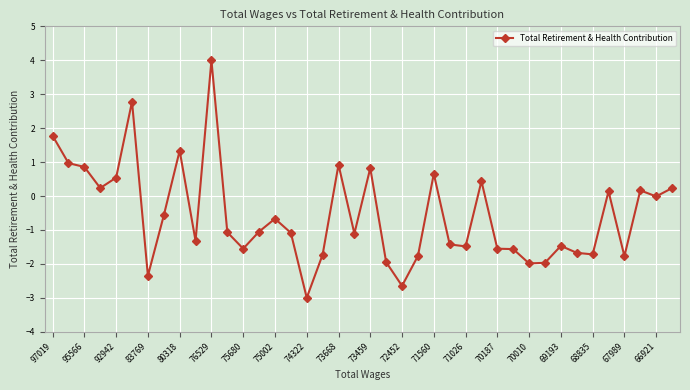

What is the average value?

-0.6